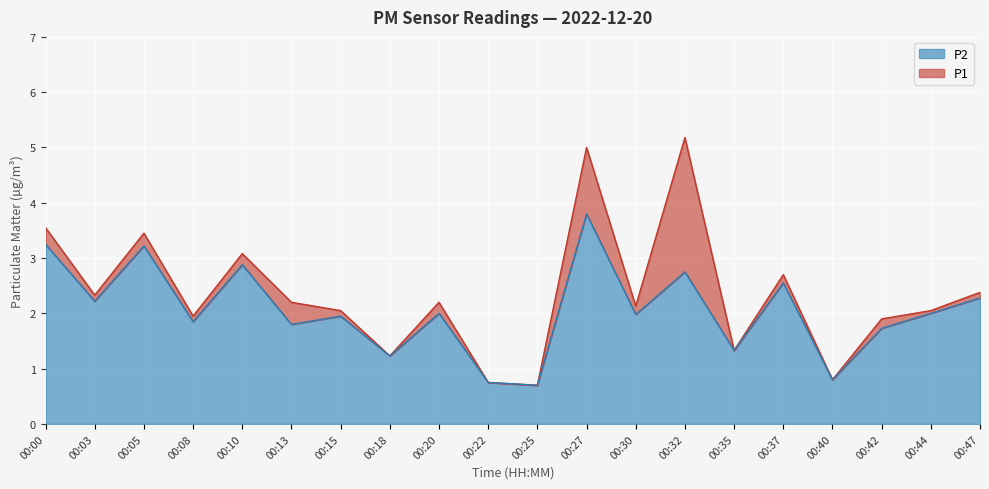

The P2 series shows 3.2 at 00:00. True or false?

True